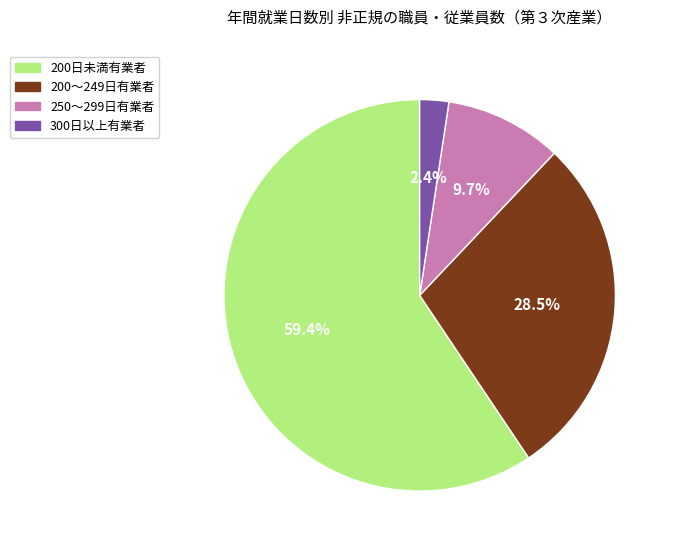

Does 200日未満有業者 account for over 50% of the chart?

Yes